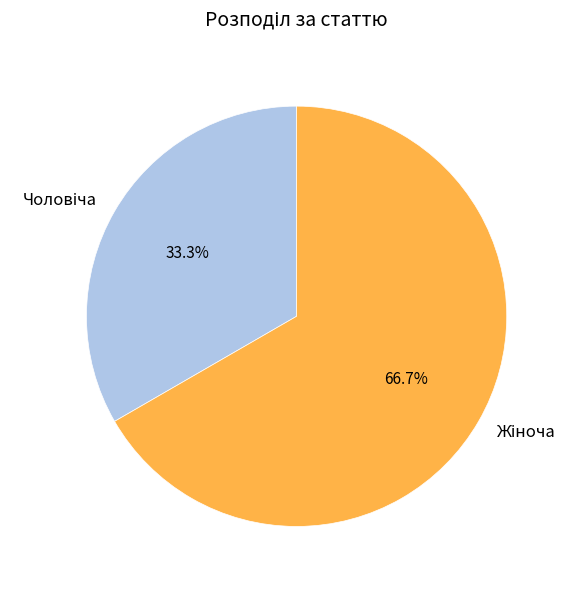

Does any single category account for the majority?

Yes